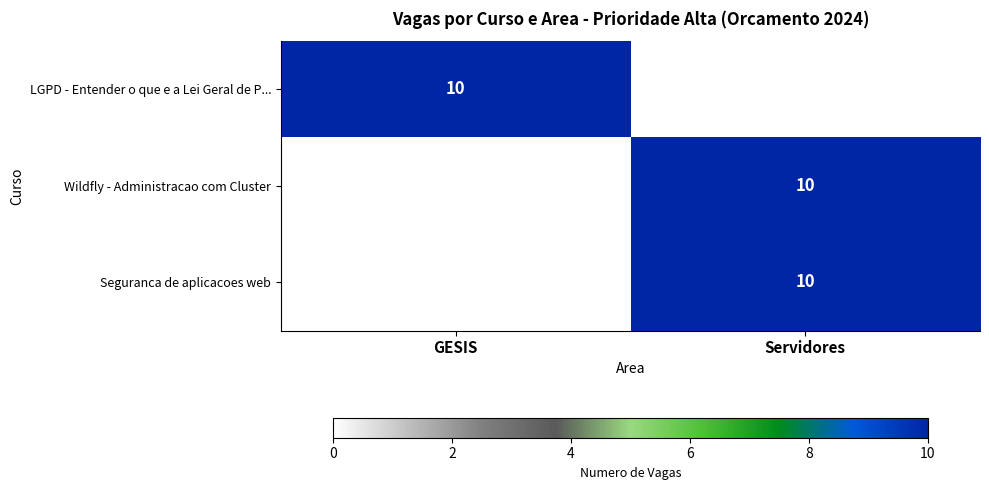

Which label corresponds to the smallest value in the chart?

Servidores